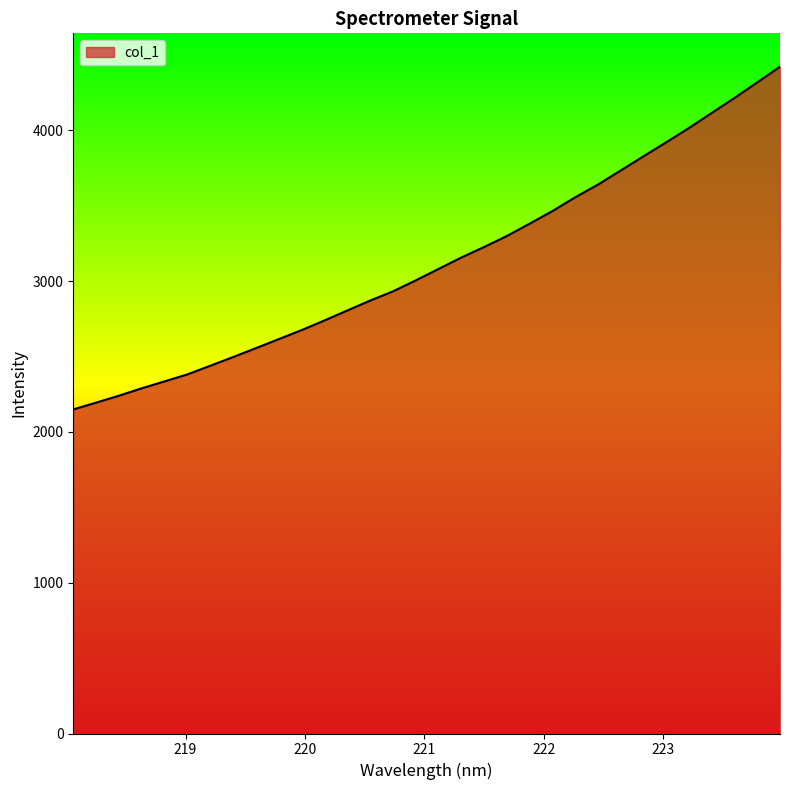

Does the chart have visible grid lines?

No